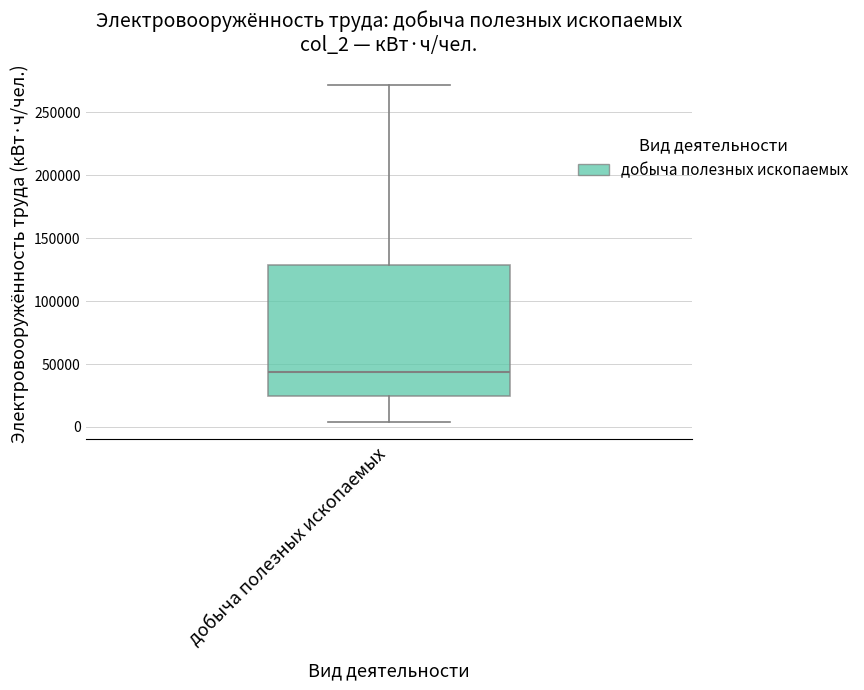

Transcribe this box plot: give where the median line is, the range the box spans, and where the two whiskers end, as read against the y-axis. The values are not printed on the chart, so give them approximately, as read against the axis.

median 45000, box 25000 to 130000, whiskers 5000 to 270000